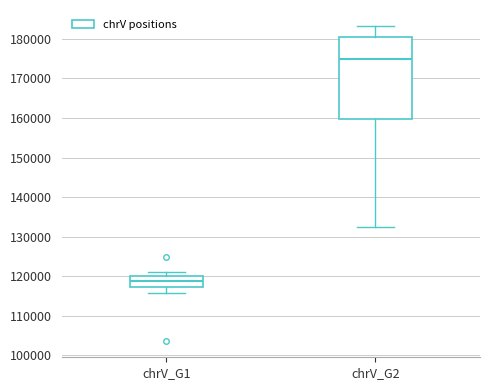

Which box is the tallest, from its lower edge to its upper edge?

chrV_G2